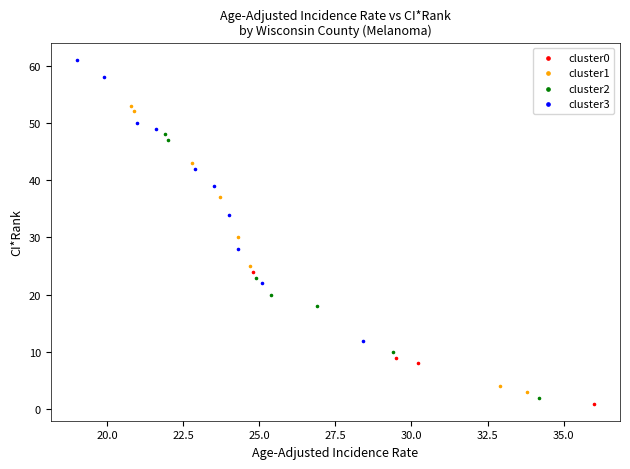

Which series contains the highest Y value?

cluster3